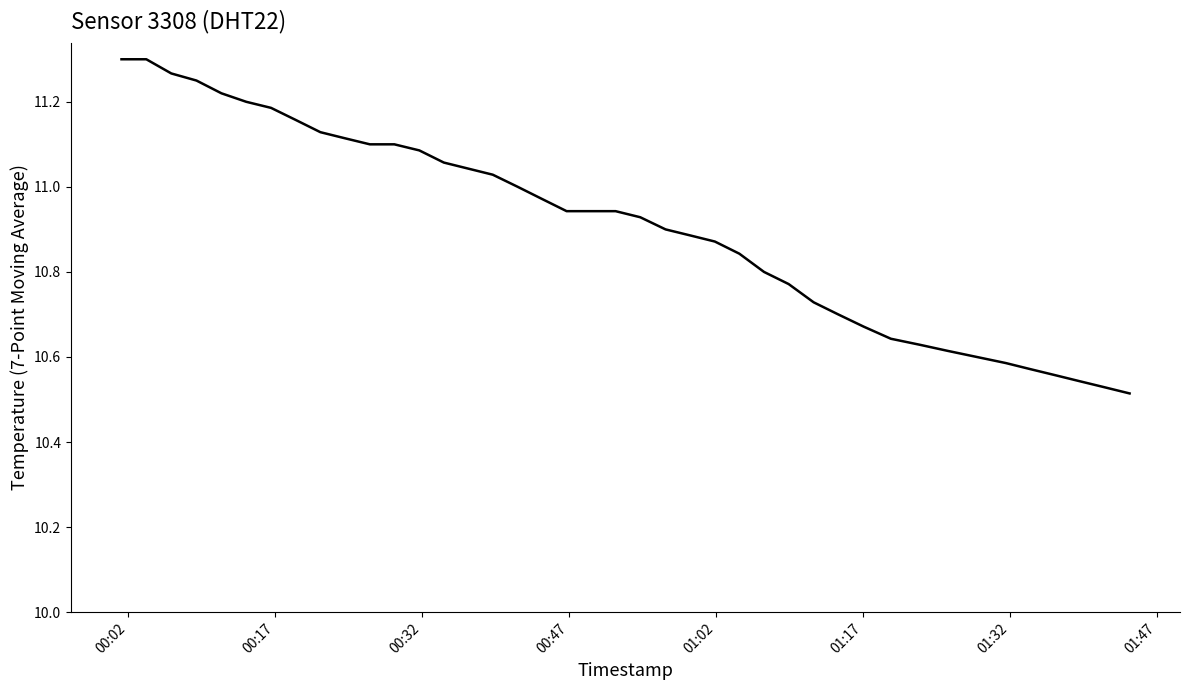

What is the difference between the maximum and second lowest values?

0.8